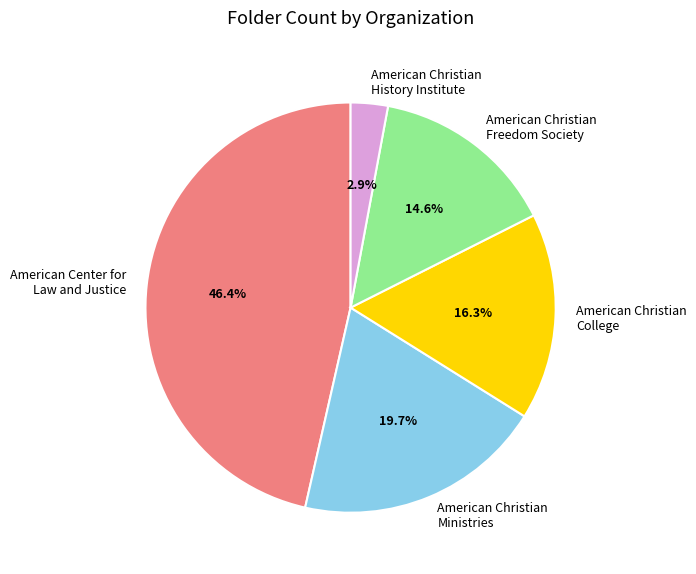

Is there any slice that represents more than half of the pie?

No